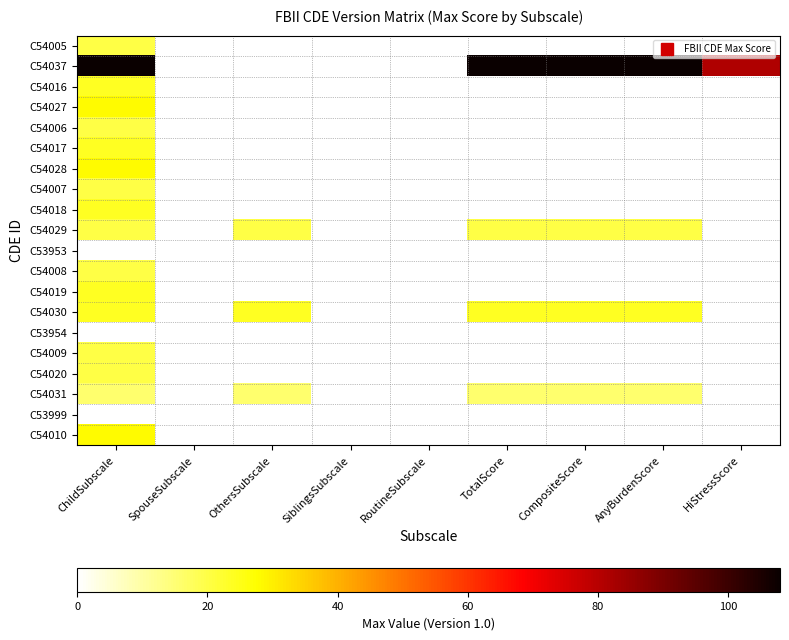

Rank the series by their maximum value, from lowest to highest.

C54031, C54005, C54006, C54007, C54029, C54008, C54009, C54020, C54016, C54017, C54018, C54019, C54030, C54027, C54028, C54037, C53953, C53954, C53999, C54010